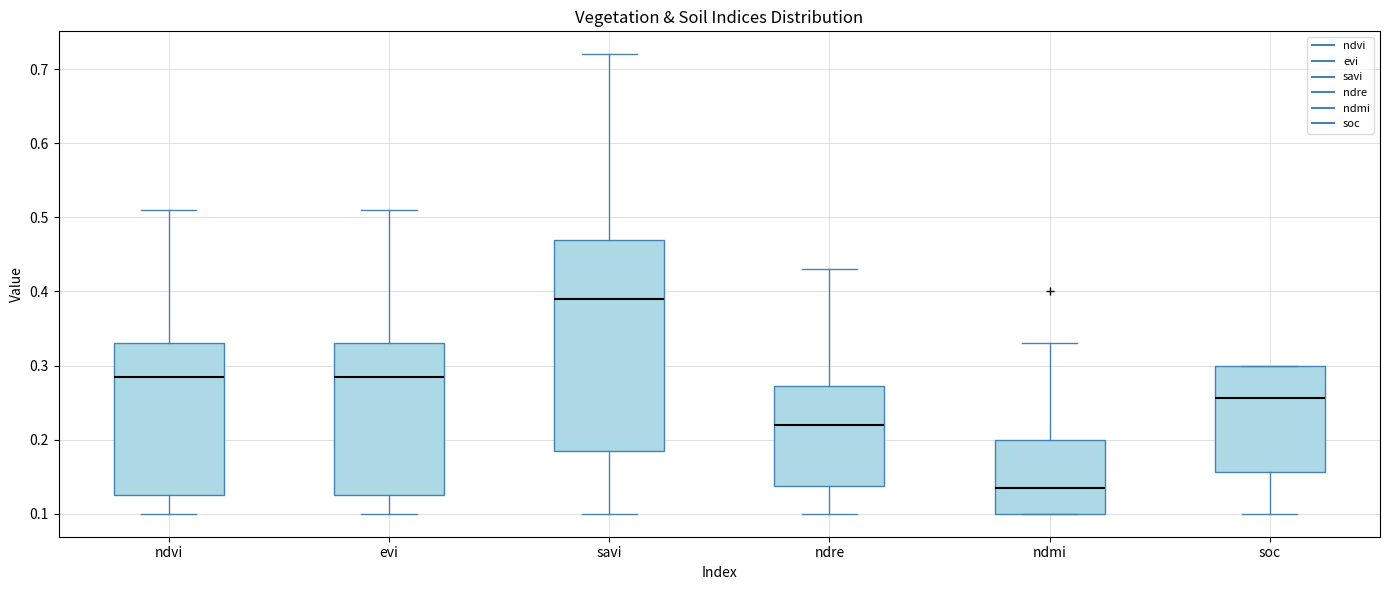

Reading left to right, transcribe this box plot: for each box, give where its median line is, the range the box spans, and where its two whiskers end, as read against the y-axis. The values are not printed on the chart, so give them approximately, as read against the axis.

ndvi: median 0.29, box 0.13 to 0.33, whiskers 0.10 to 0.51
evi: median 0.29, box 0.13 to 0.33, whiskers 0.10 to 0.51
savi: median 0.39, box 0.19 to 0.47, whiskers 0.10 to 0.72
ndre: median 0.22, box 0.14 to 0.27, whiskers 0.10 to 0.43
ndmi: median 0.14, box 0.10 to 0.20, whiskers 0.10 to 0.33
soc: median 0.26, box 0.16 to 0.30, whiskers 0.10 to 0.30